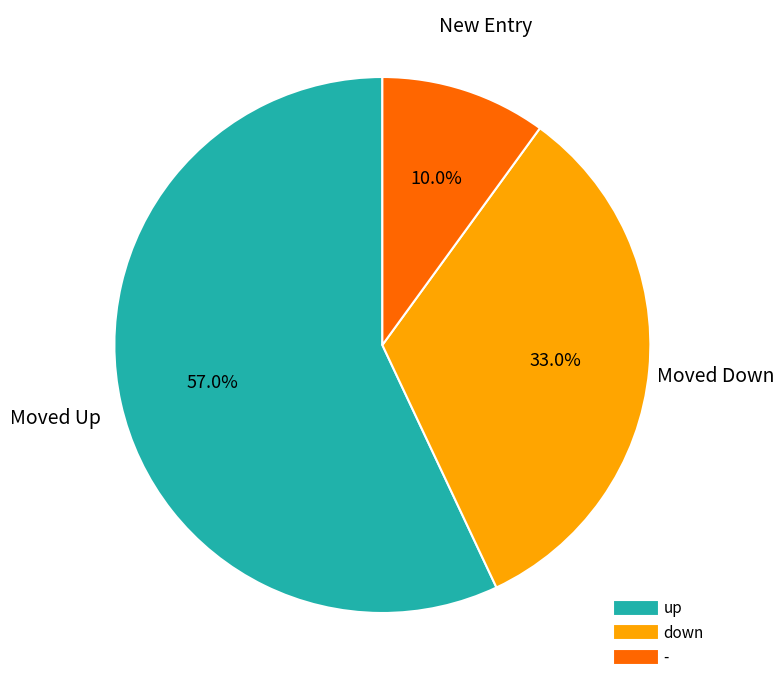

Is there any slice that represents more than half of the pie?

Yes